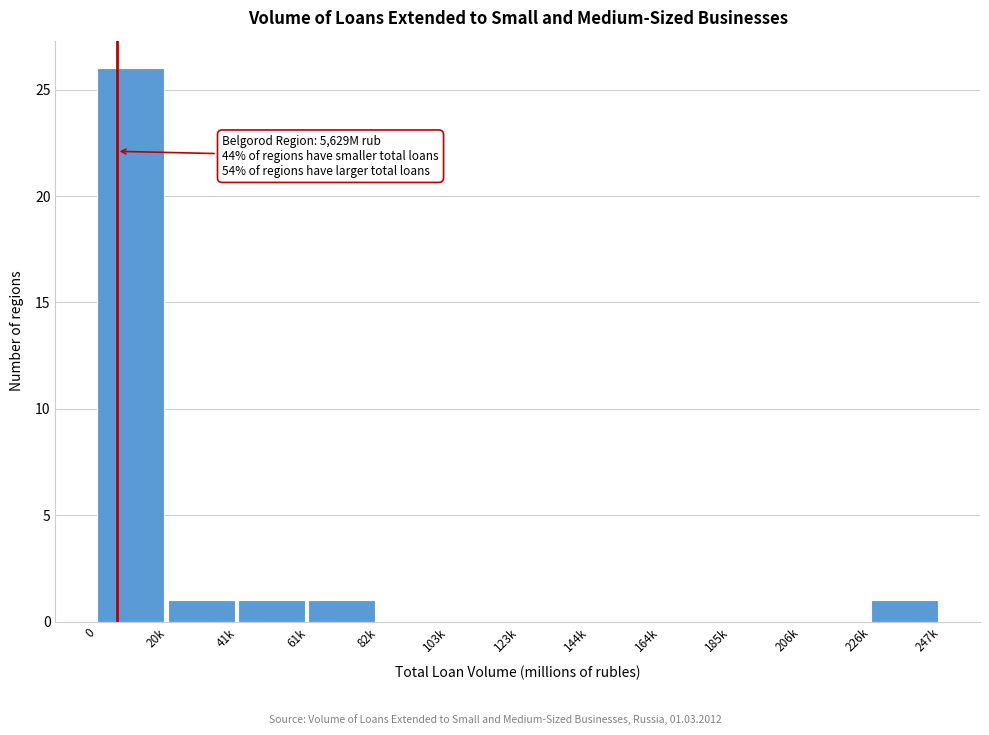

Reading left to right, extract all data points from this chart.

0=26	20k=1	41k=1	61k=1	82k=0	103k=0	123k=0	144k=0	164k=0	185k=0	206k=0	226k=1